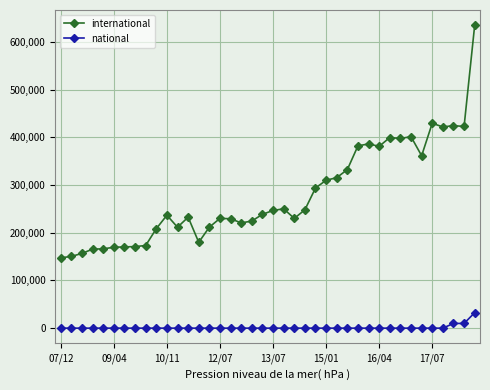

True or false: international and national cross at least once.

False